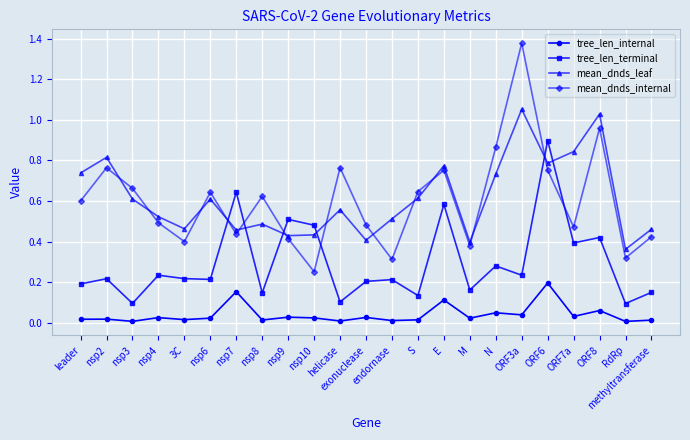

True or false: tree_len_internal has a value of 0.0 at S.

True